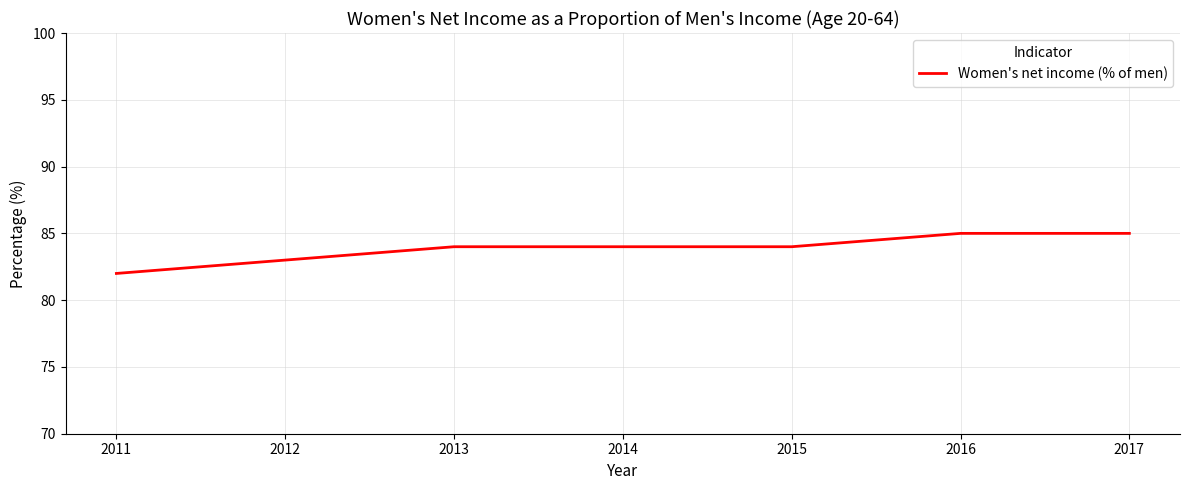

Reading right to left, what are all the values shown in this chart?

2017=85	2016=85	2015=84	2014=84	2013=84	2012=83	2011=82